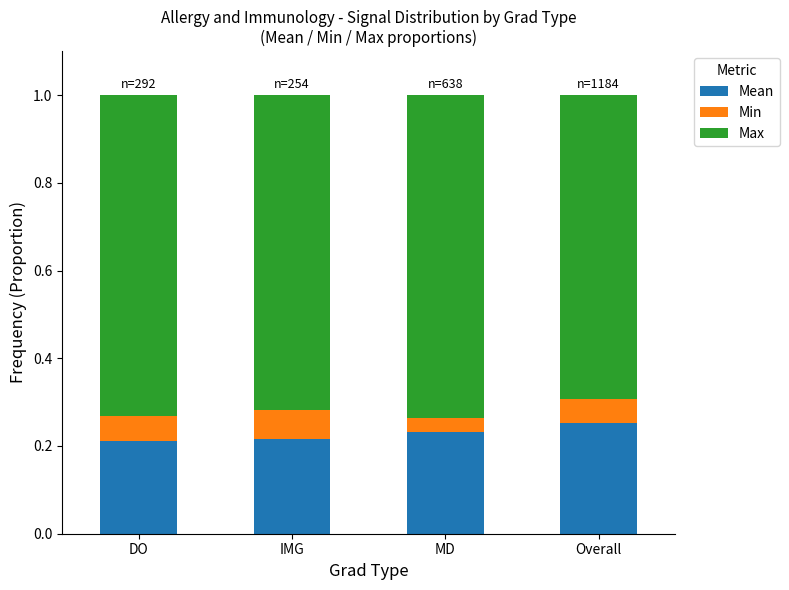

What is the total value across all series at Overall?

1.0